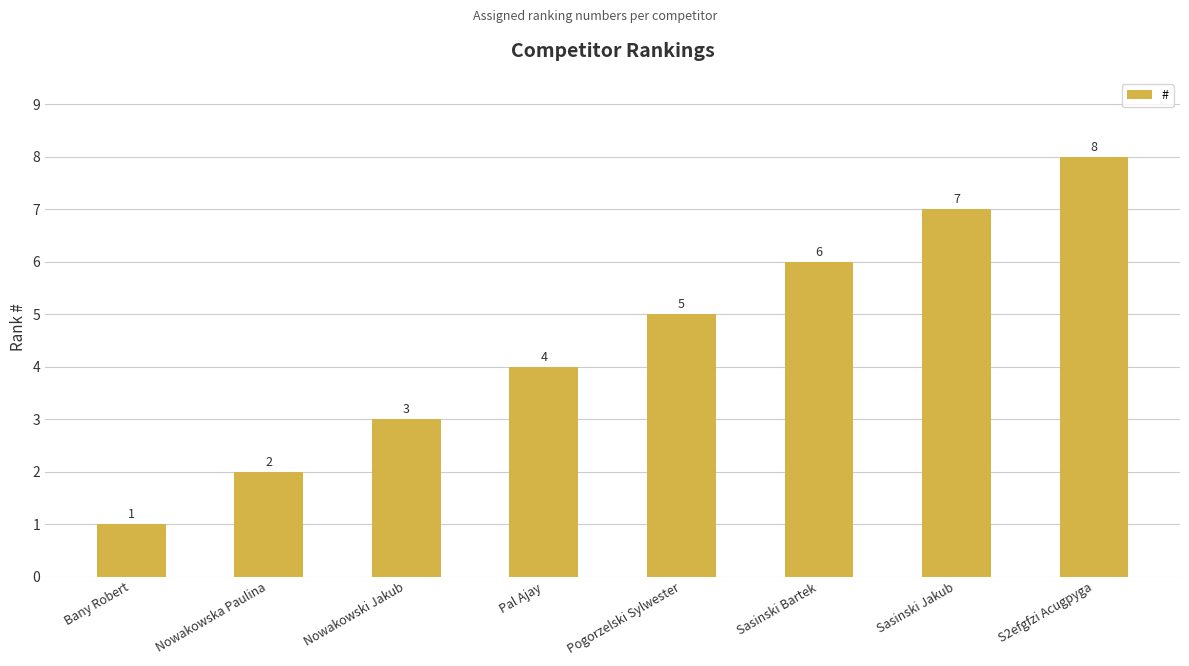

Rank the categories by value from highest to lowest.

S2efgfzi Acugpyga, Sasinski Jakub, Sasinski Bartek, Pogorzelski Sylwester, Pal Ajay, Nowakowski Jakub, Nowakowska Paulina, Bany Robert